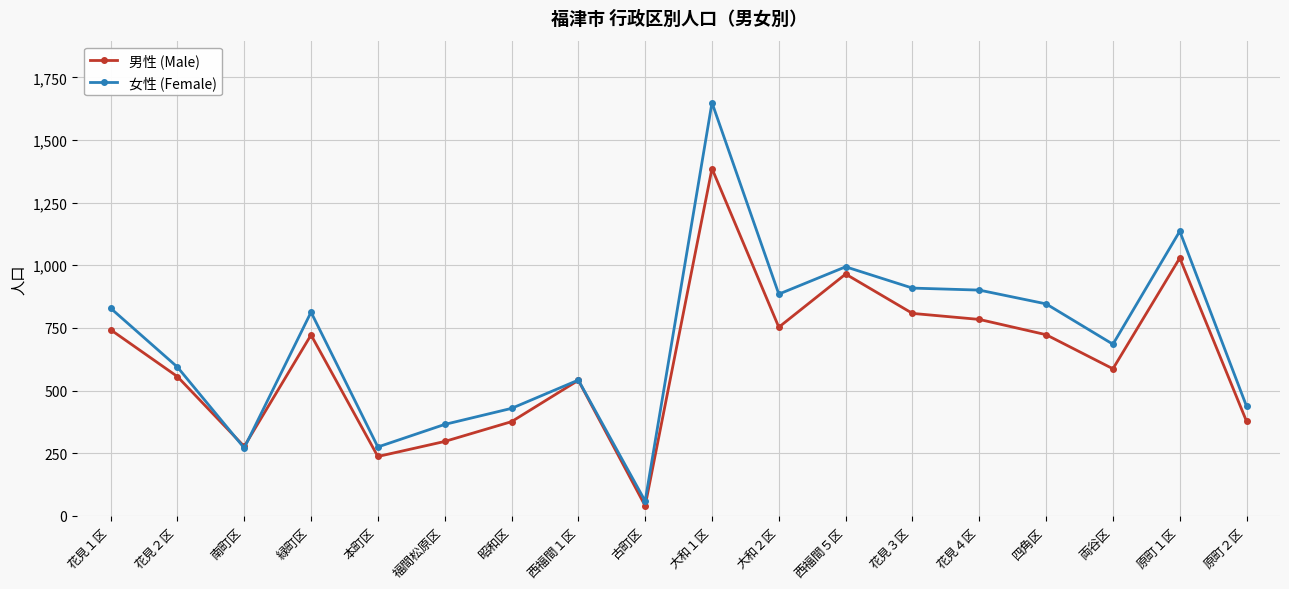

What is the sum of all 女性 (Female) values?

12619